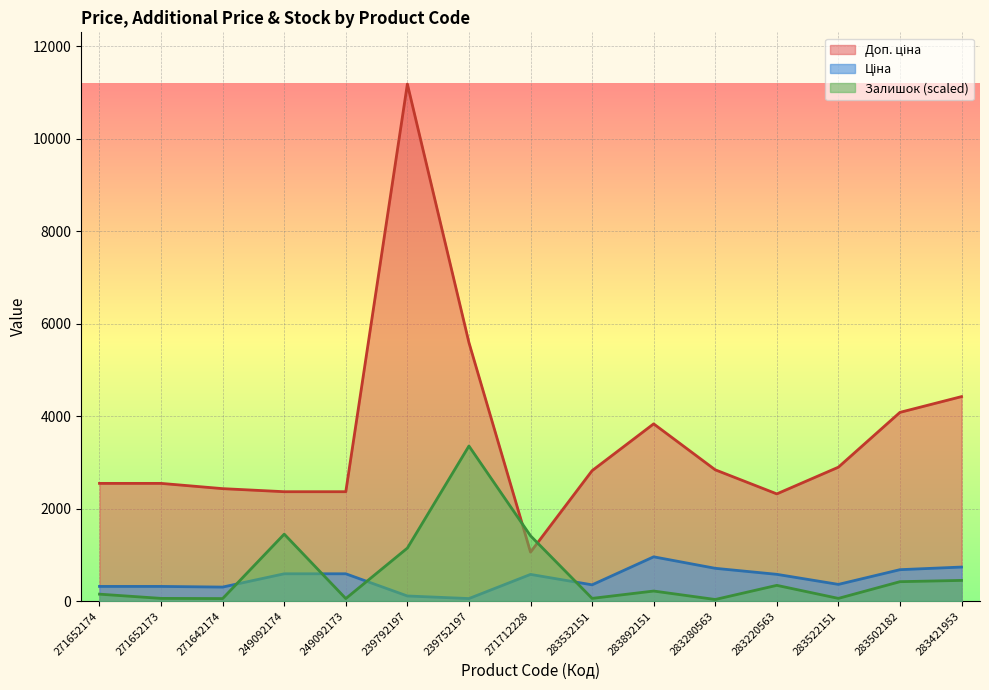

What is the greatest value displayed?

11182.0